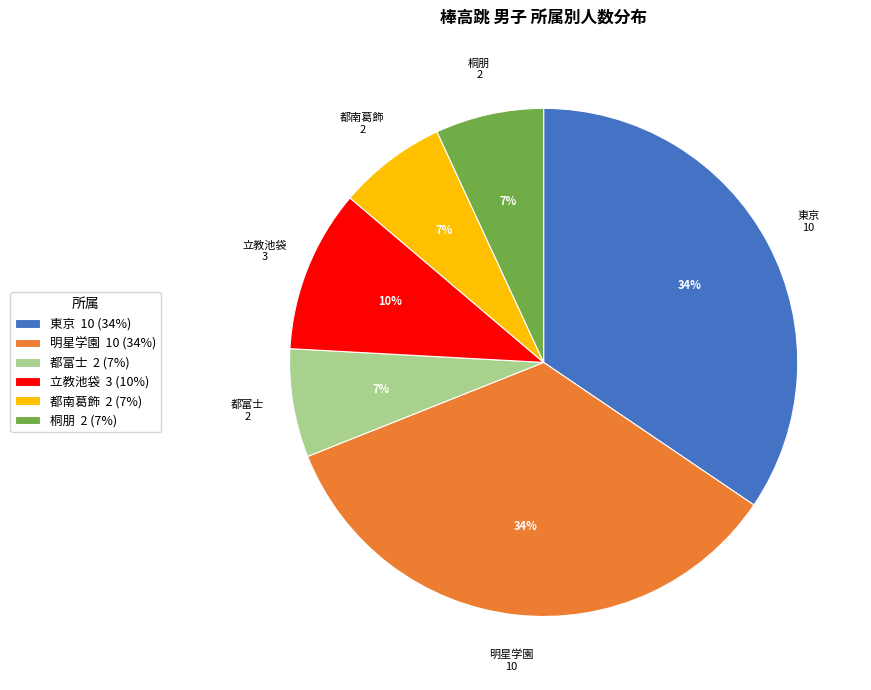

Which has a higher value, 明星学園 10 (34%) or 都南葛飾 2 (7%)?

明星学園 10 (34%)